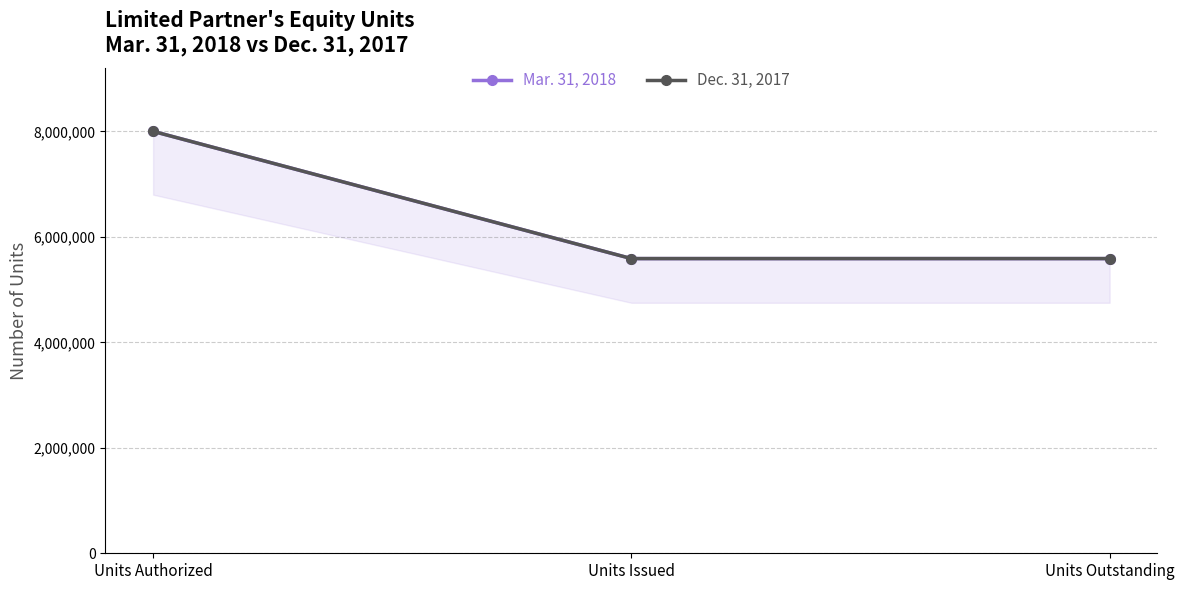

Is the value of Dec. 31, 2017 at Units Authorized greater than the value of Mar. 31, 2018 at Units Authorized?

No